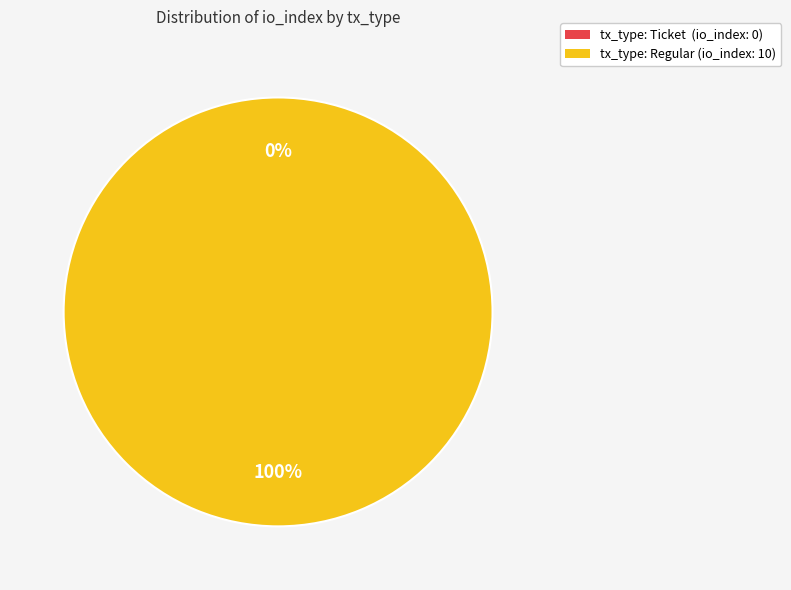

What is the change in value from tx_type: Ticket (direction: -1) to tx_type: Regular (direction: 1)?

+10